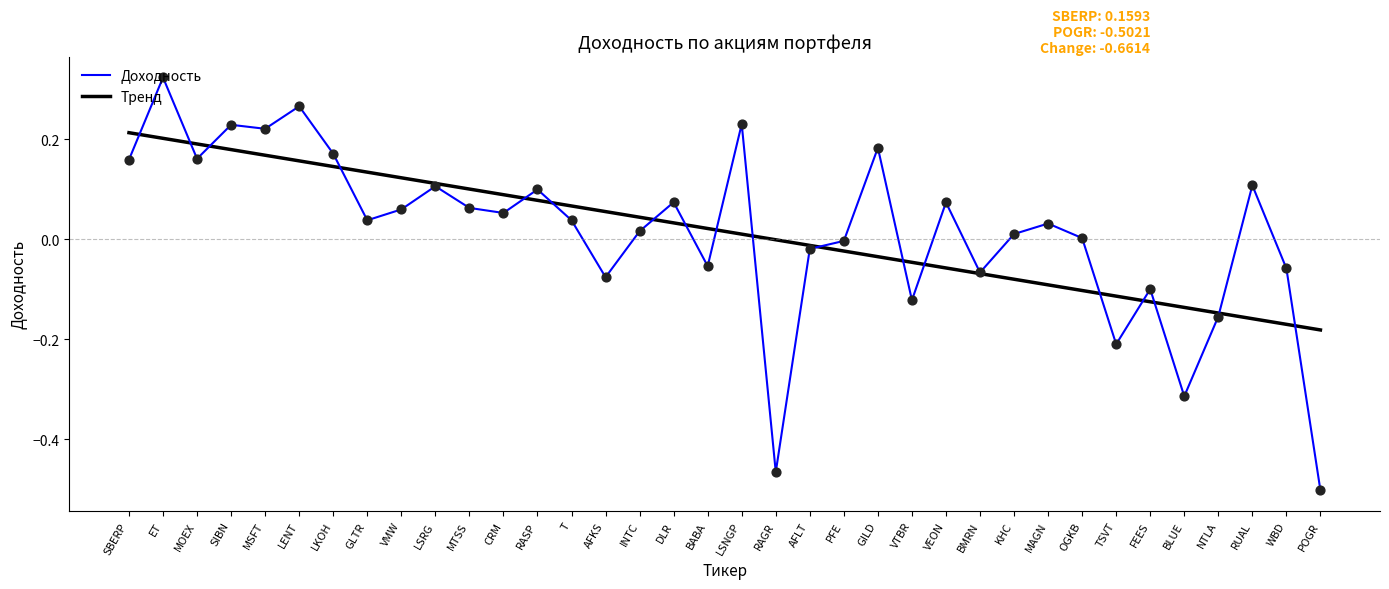

At which category is the sum across all series the highest?

ET